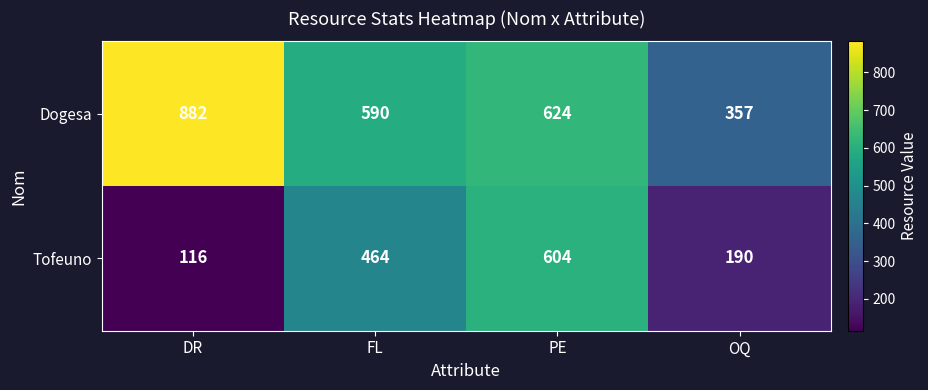

What is the difference between the maximum and minimum values in the Dogesa series?

525